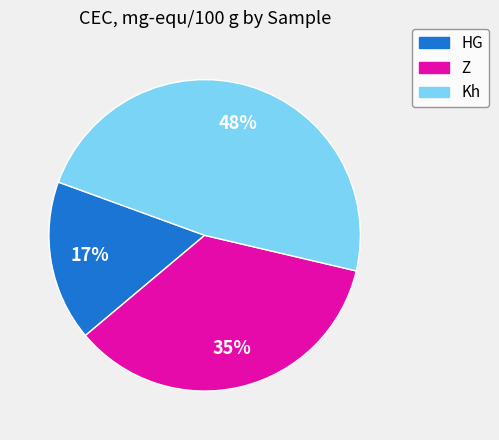

To the nearest percent, what is the difference between the Z and Kh slice percentages?

13%